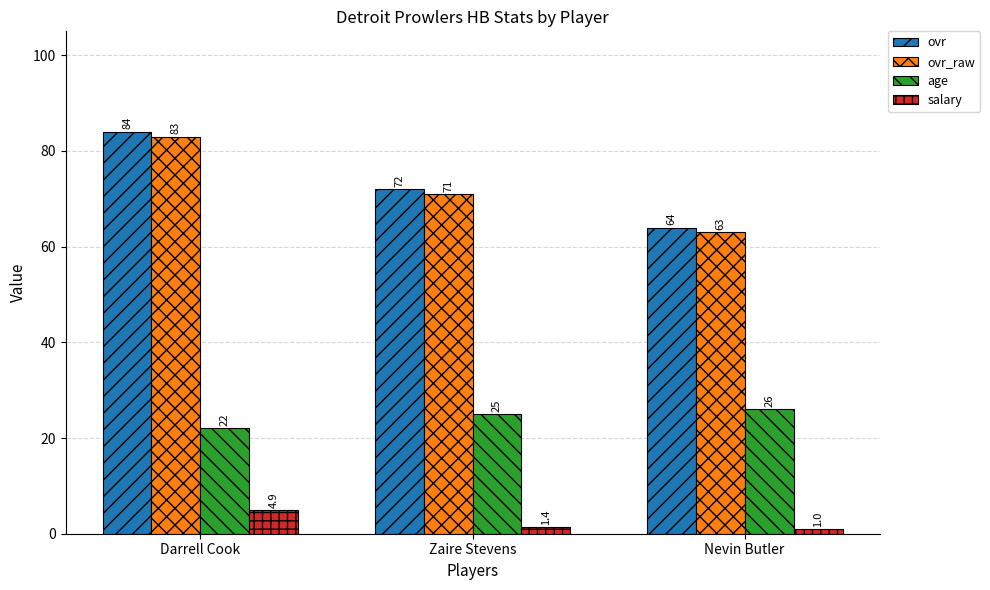

What is the average value of the ovr_raw series?

72.3